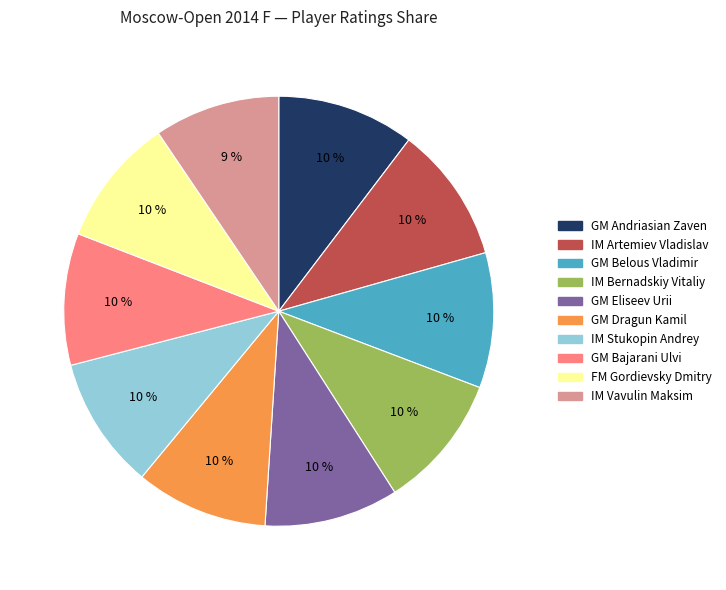

What is the ratio of the value at IM Vavulin Maksim to the value at IM Stukopin Andrey?

0.9